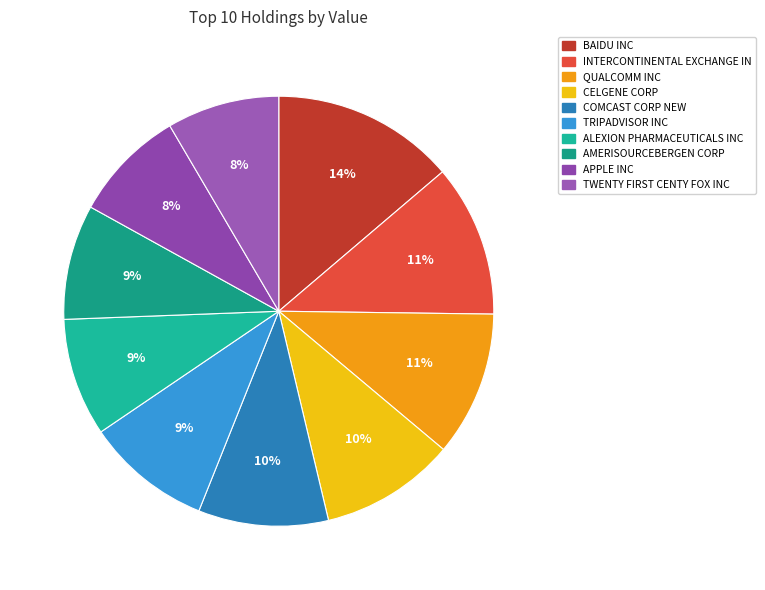

Rank the categories by value from highest to lowest.

BAIDU INC, INTERCONTINENTAL EXCHANGE IN, QUALCOMM INC, CELGENE CORP, COMCAST CORP NEW, TRIPADVISOR INC, ALEXION PHARMACEUTICALS INC, AMERISOURCEBERGEN CORP, APPLE INC, TWENTY FIRST CENTY FOX INC